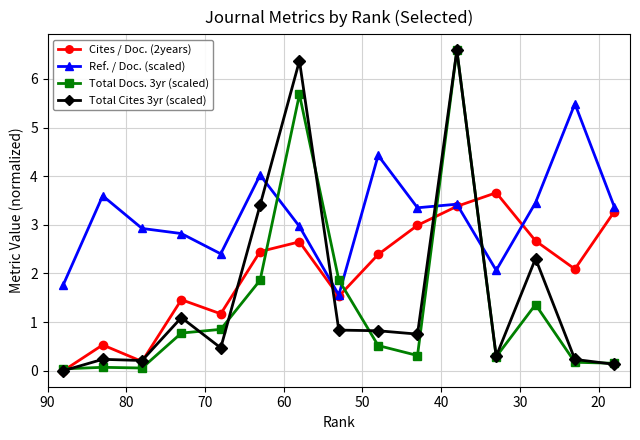

What are all the series names shown in the legend?

Cites / Doc. (2years), Ref. / Doc. (scaled), Total Docs. 3yr (scaled), Total Cites 3yr (scaled)